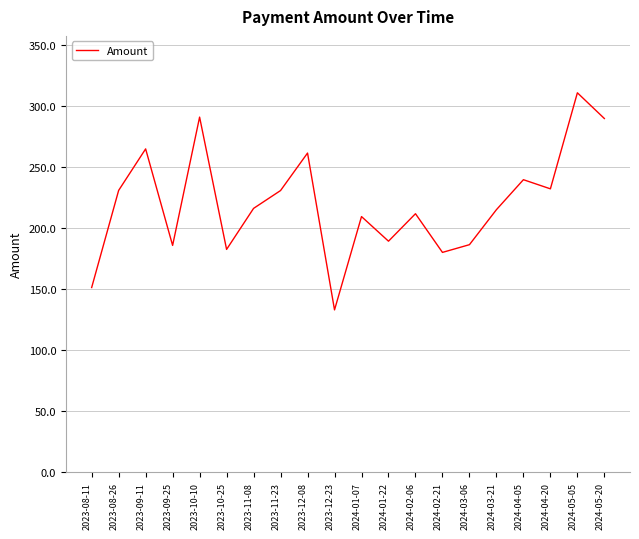

What is the sum of the values at 2024-02-06 and 2023-12-23?

344.8